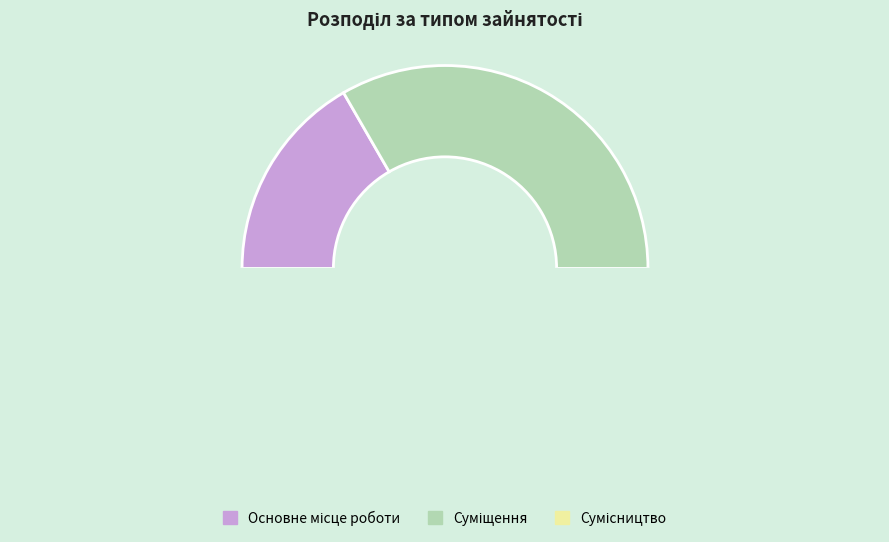

How many segments does this pie chart have?

3